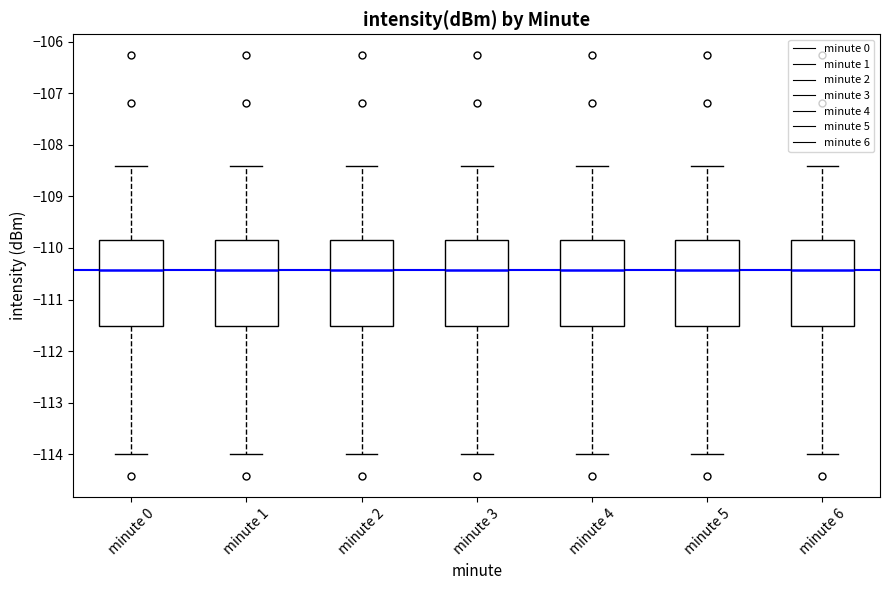

Where does the median line of the box for minute 6 sit on the y-axis? The values are not printed on the chart, so give them approximately, as read against the axis.

-110.4